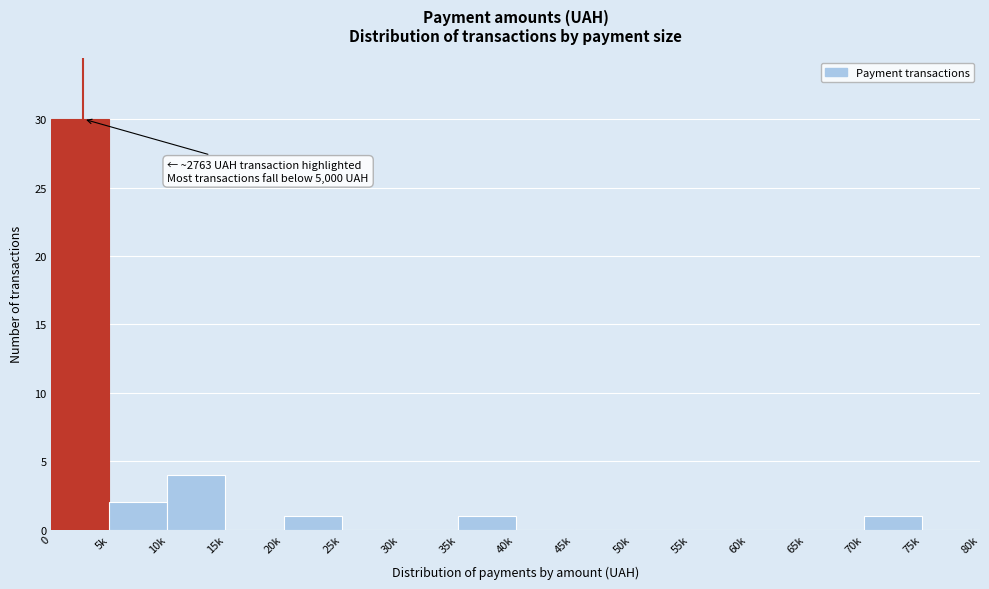

Reading right to left, list all the values displayed in this chart.

75k=0	70k=1	65k=0	60k=0	55k=0	50k=0	45k=0	40k=0	35k=1	30k=0	25k=0	20k=1	15k=0	10k=4	5k=2	0=30